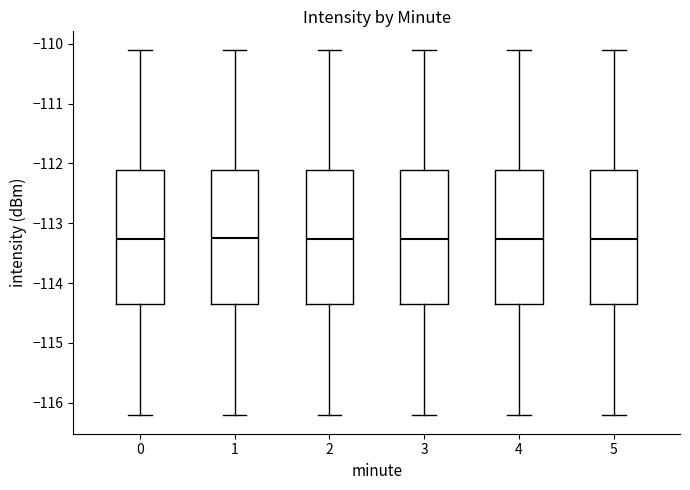

Where does the median line of the box at x = 3 sit on the y-axis? The values are not printed on the chart, so give them approximately, as read against the axis.

-113.3